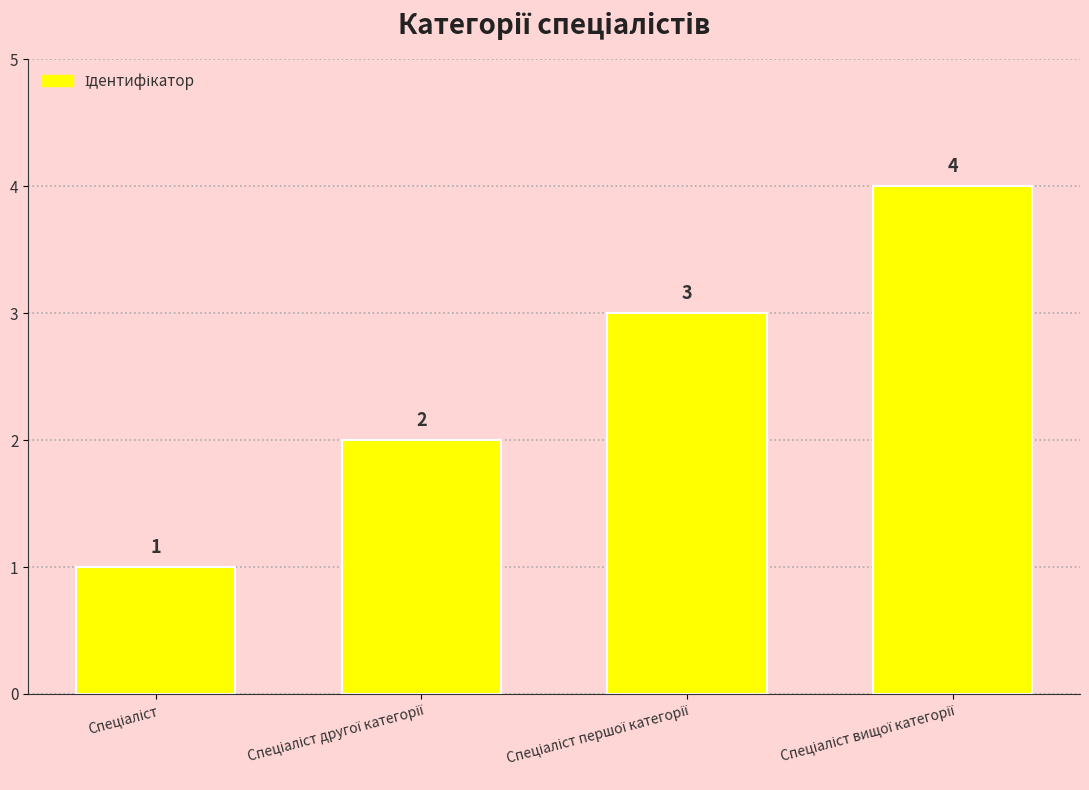

What is the sum of all values?

10